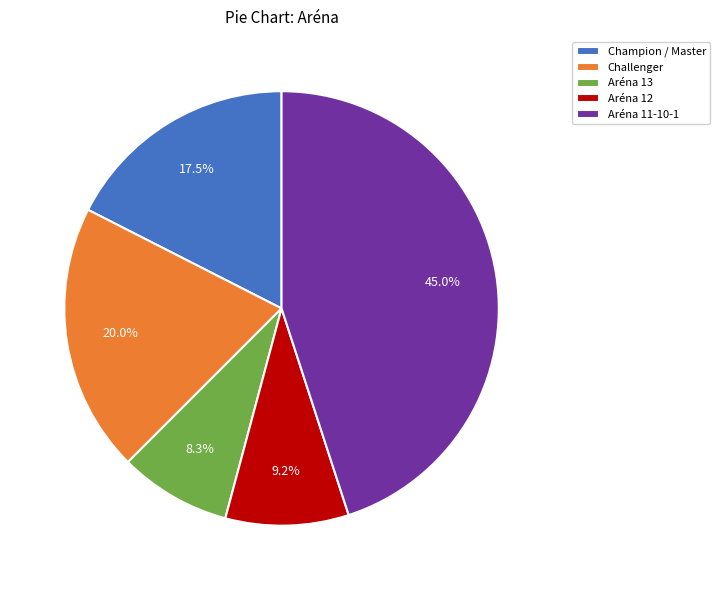

What is the ratio of the value at Aréna 13 to the value at Aréna 12?

0.9